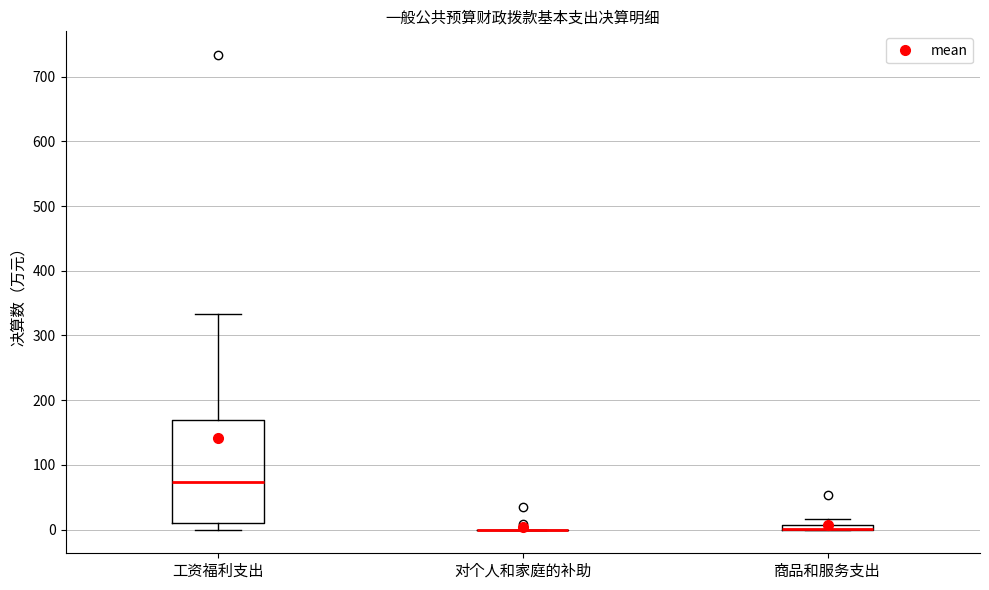

Comparing the boxes themselves (not the whiskers), which one is the tallest?

工资福利支出